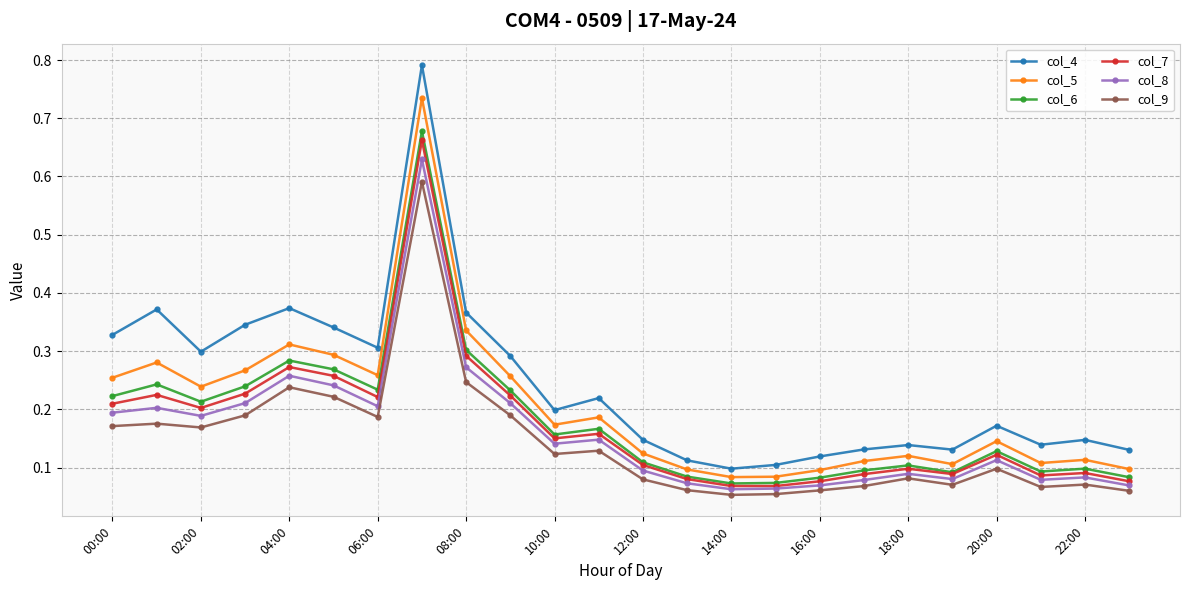

True or false: col_5 has more than 2 points higher than both neighbors.

True